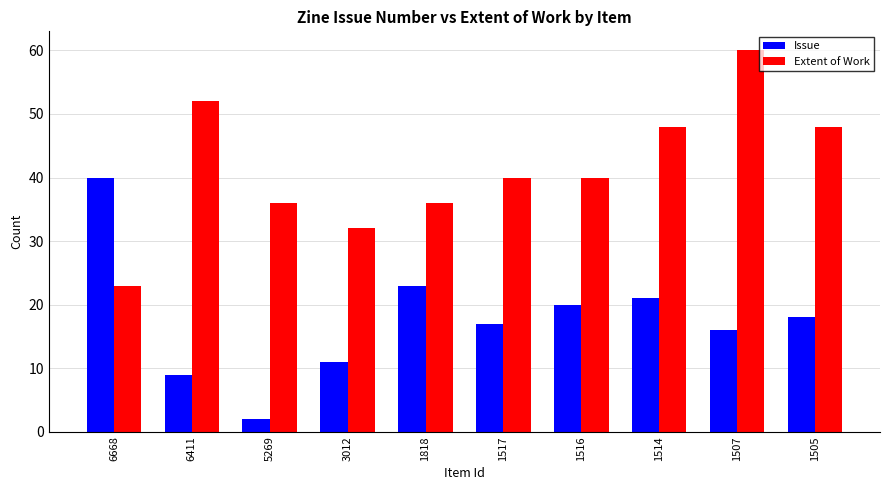

Is it true that Issue equals 14 at 1514?

False